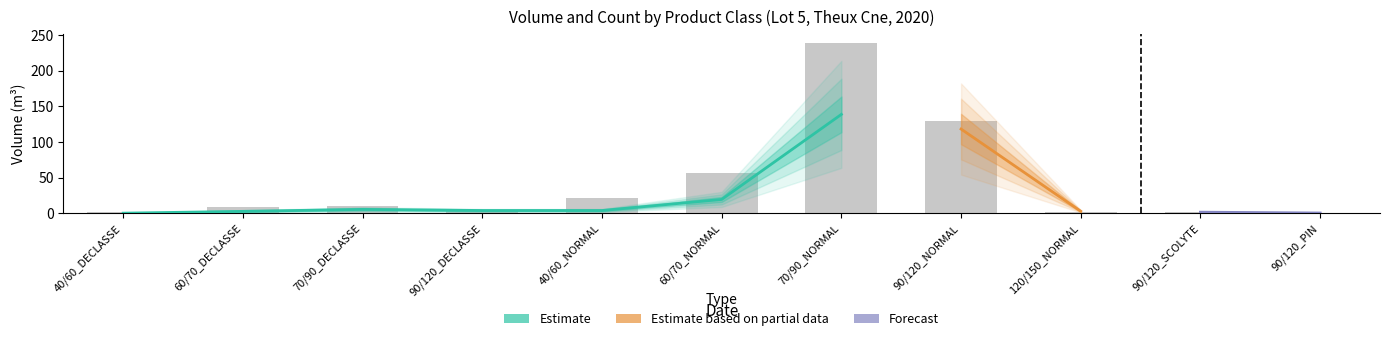

Reading right to left, list all the values displayed in this chart.

1	2	2	130	239	57	22	5	11	9	2